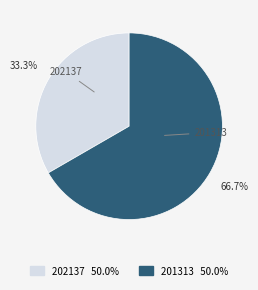

Approximately how many times larger is the value at 201313 compared to 202137?

2.0